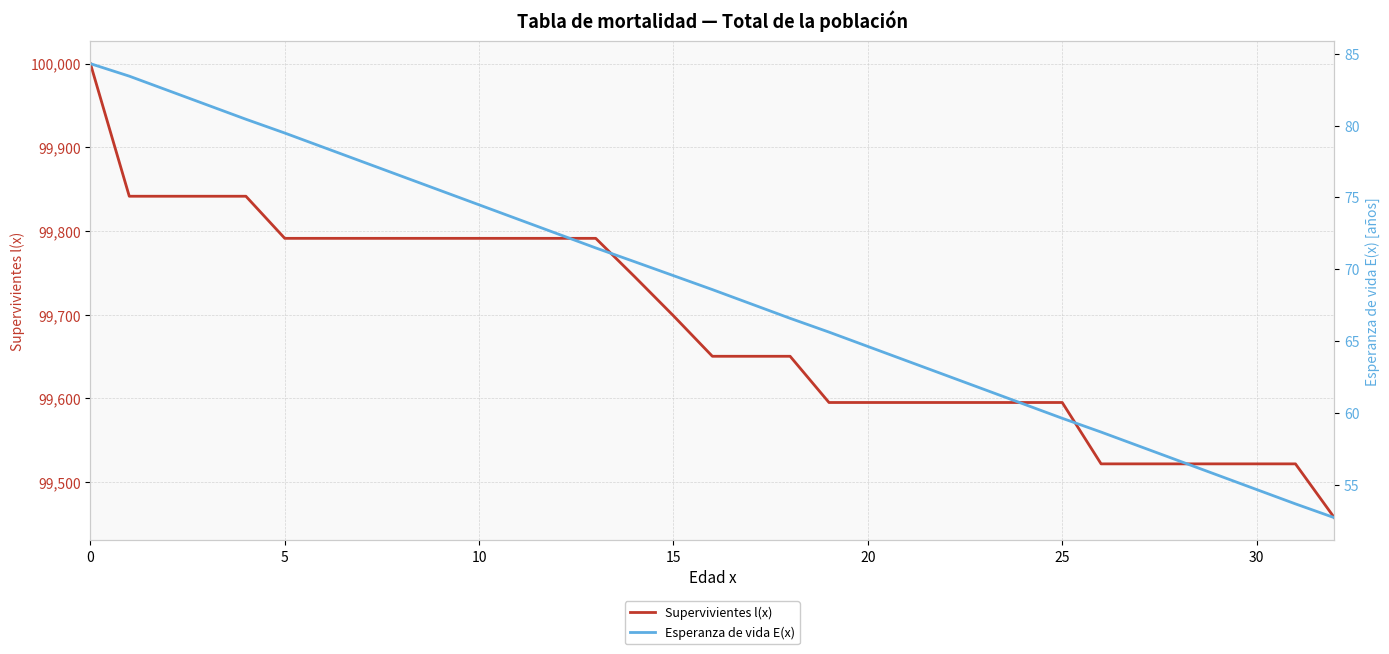

What is the difference between the maximum and minimum values in the Supervivientes l(x) series?

542.5